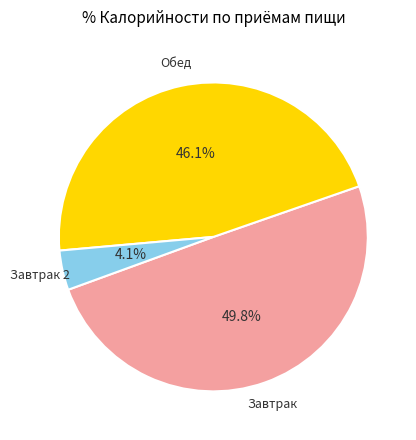

Is there a majority slice in this chart?

No